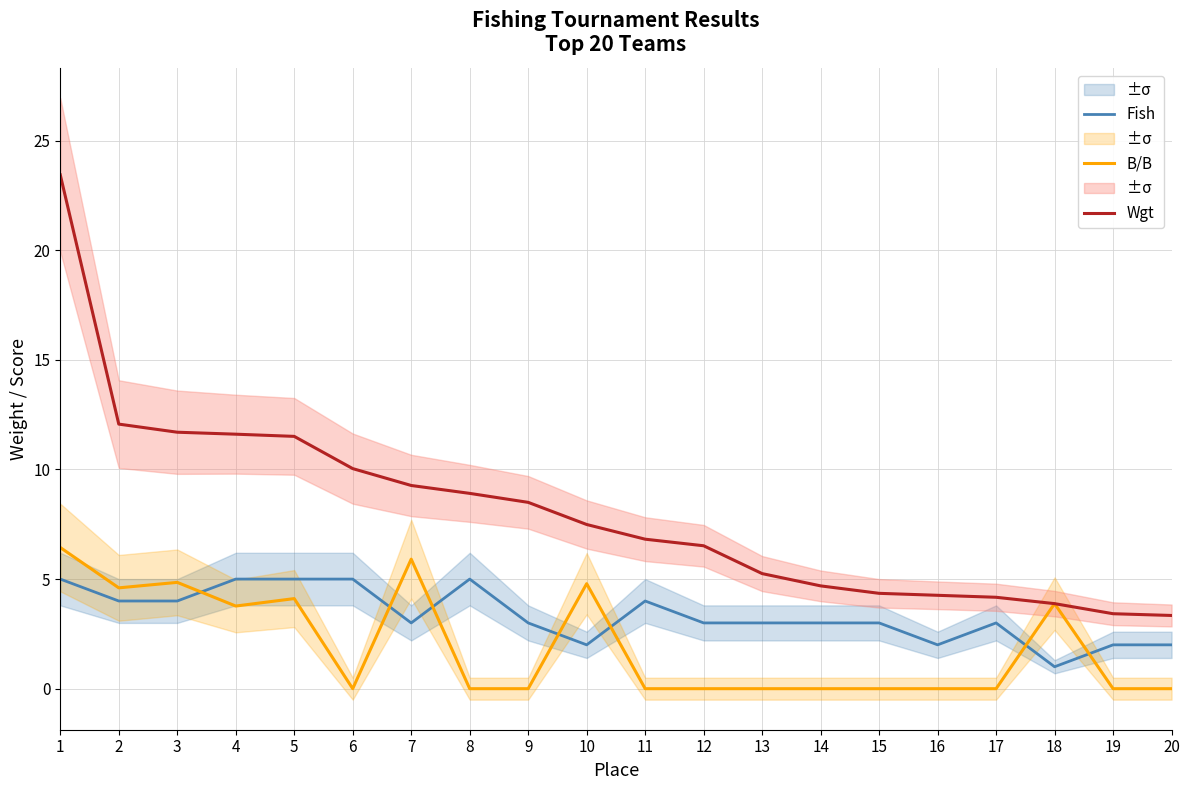

True or false: Fish and Wgt cross at least once.

False